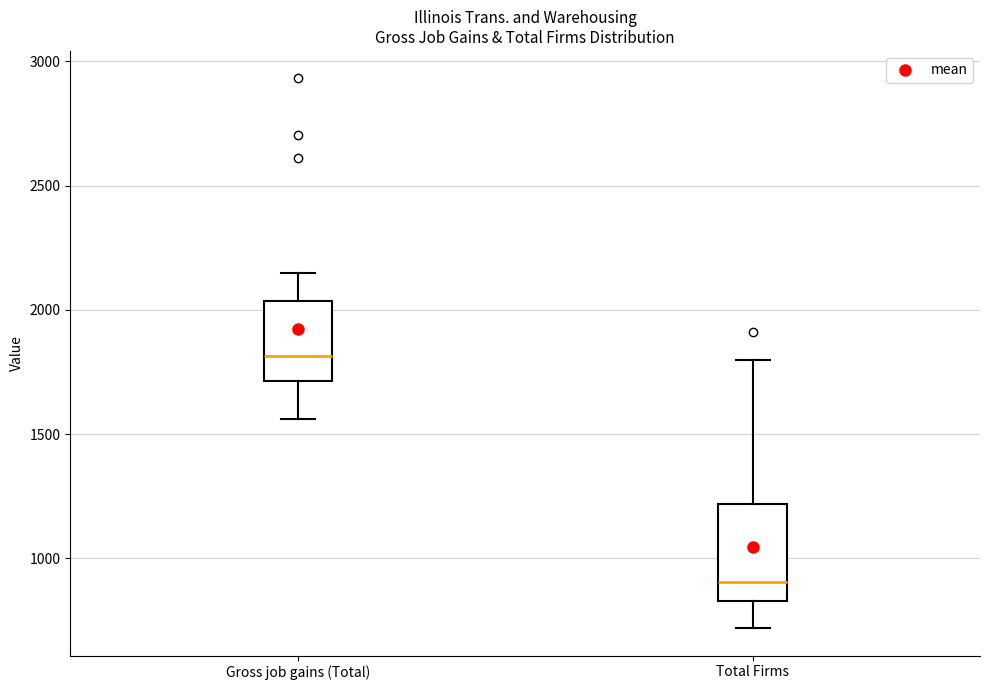

Where is the upper edge of the box for Total Firms on the y-axis? The values are not printed on the chart, so give them approximately, as read against the axis.

1200